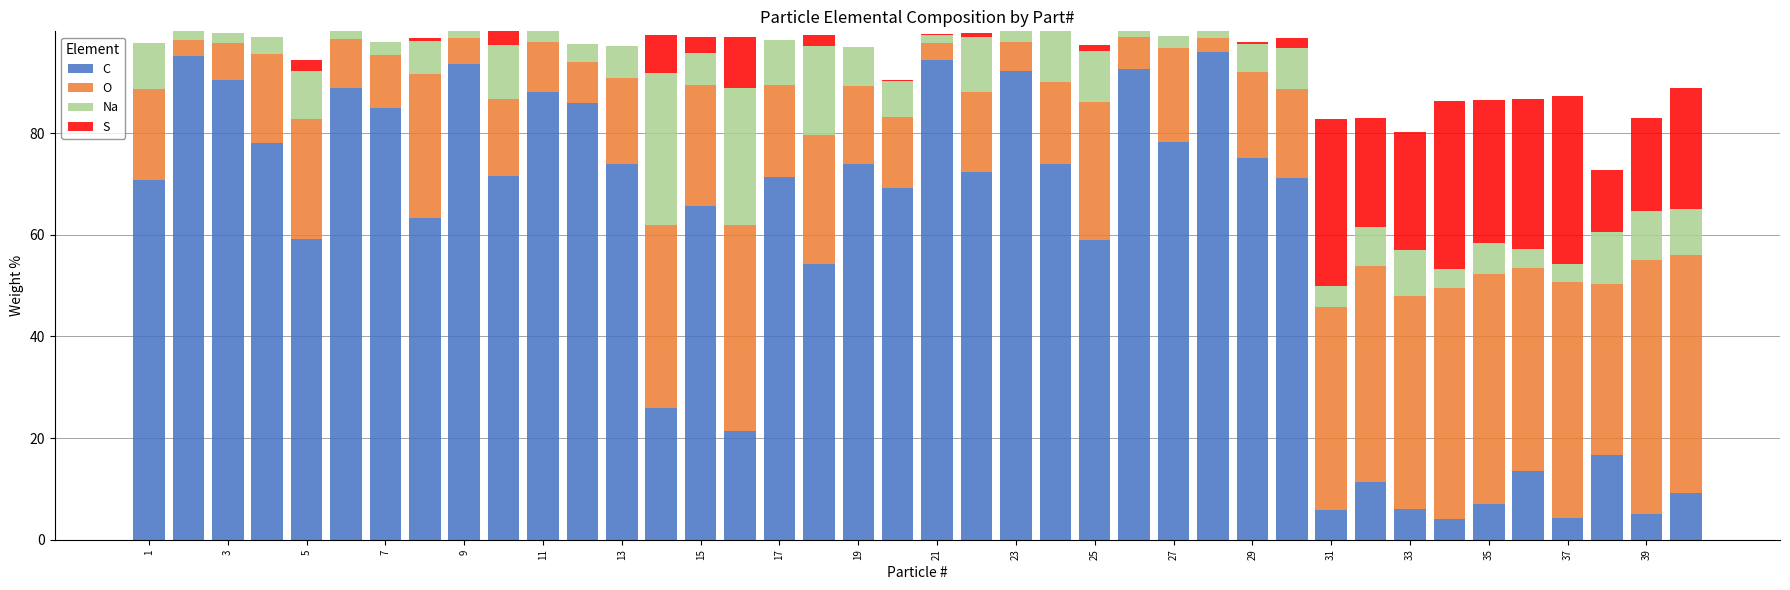

What is the sum of all C values?

2312.8